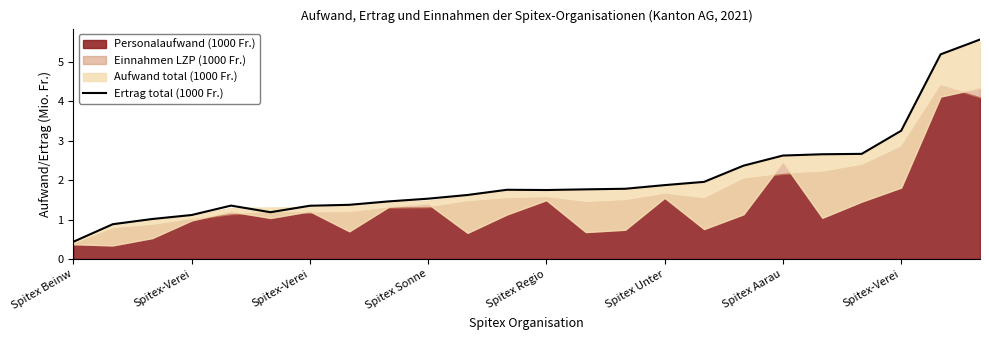

What is the ratio of the value at 14 to the value at 10?

1.1